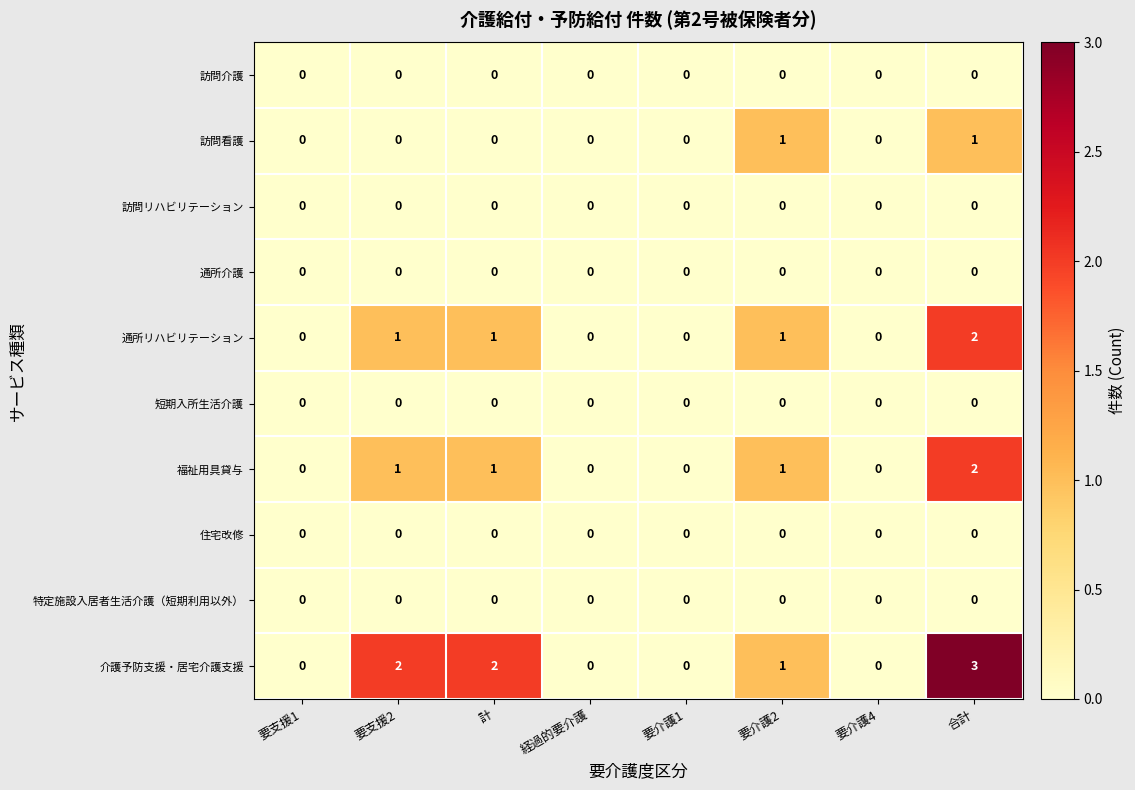

The value of 訪問リハビリテーション at 要支援2 is 0. True or false?

True